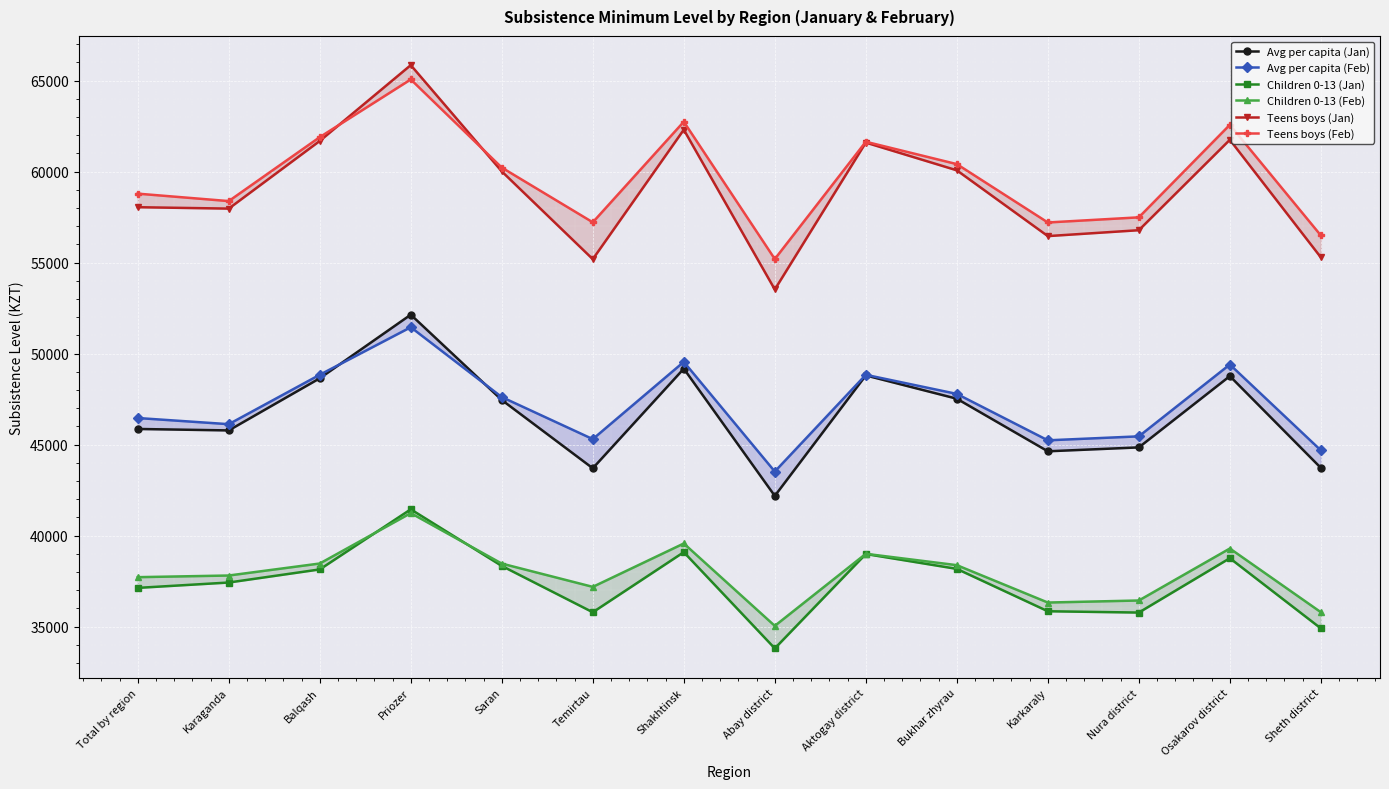

Between Saran and Bukhar zhyrau, which series saw the biggest shift?

Teens boys (Feb)